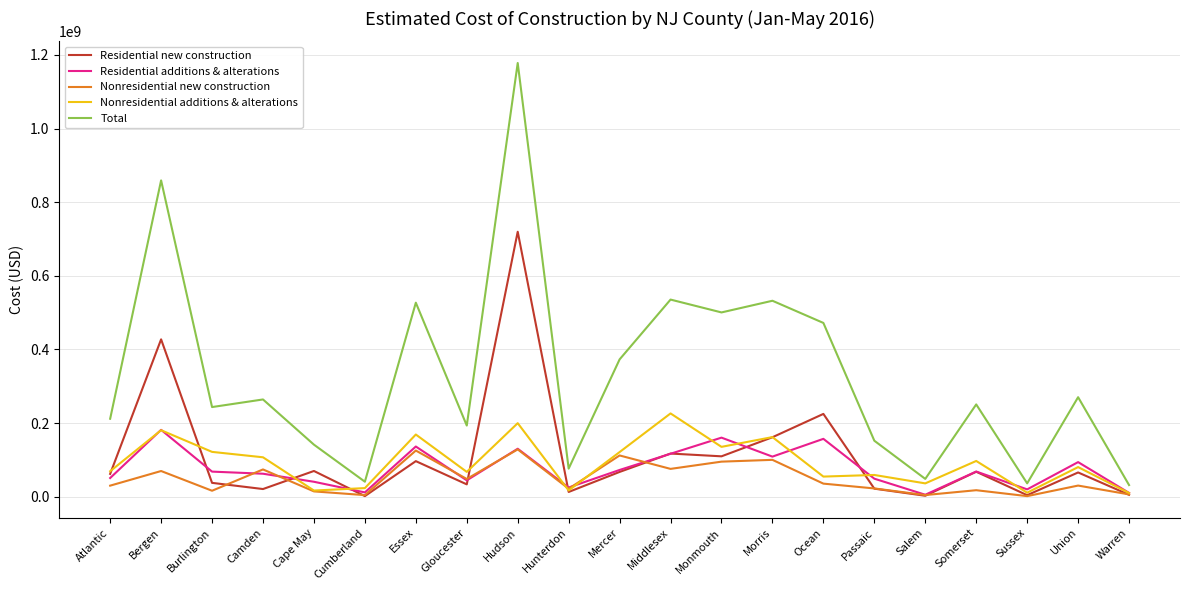

True or false: Residential additions & alterations has a value of 93890986 at Union.

True